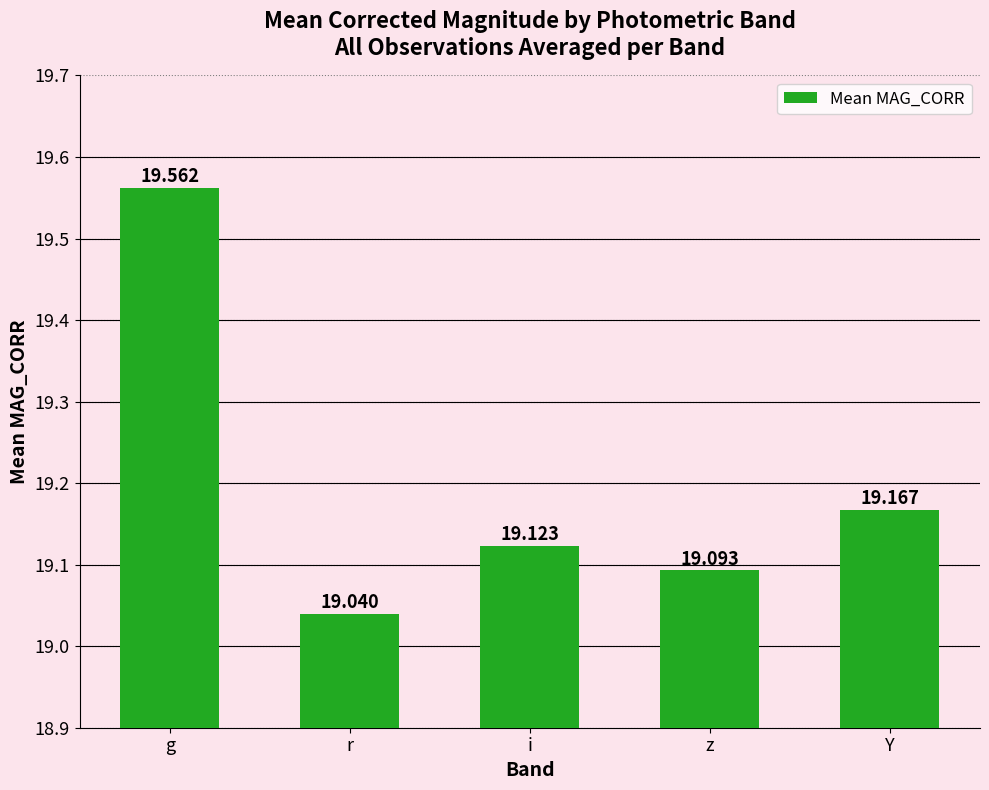

What is the label of the 4th bar from the right?

r